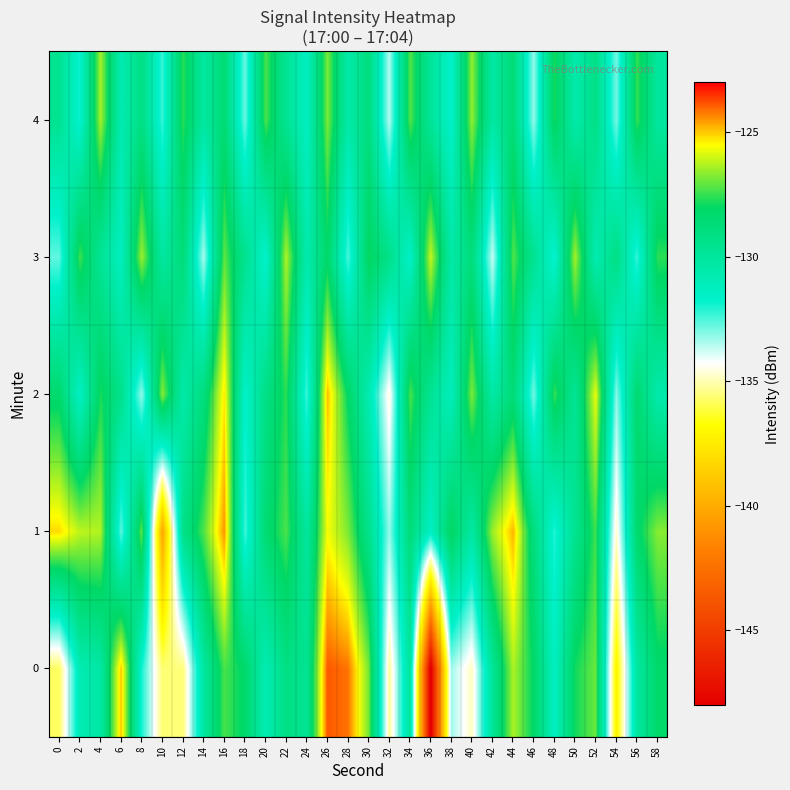

List the series in order of their peak value, highest first.

0, 1, 2, 3, 4